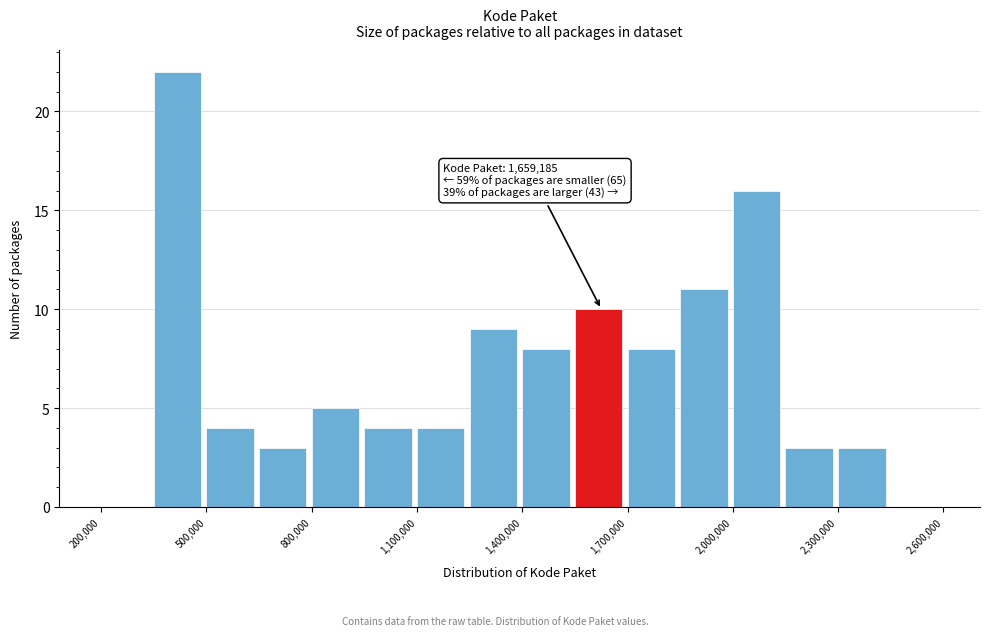

Around what value on the x-axis is the tallest bar? Give the approximate position of its centre, as read against the axis.

400000